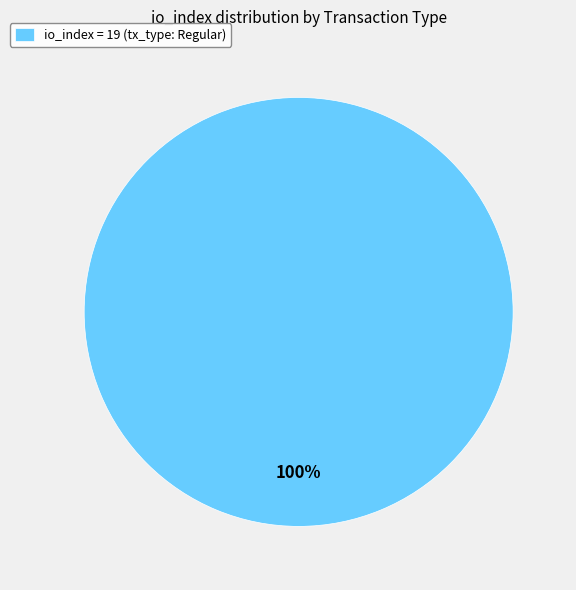

To the nearest percent, what portion does io_index = 19 (tx_type: Regular) represent?

100%